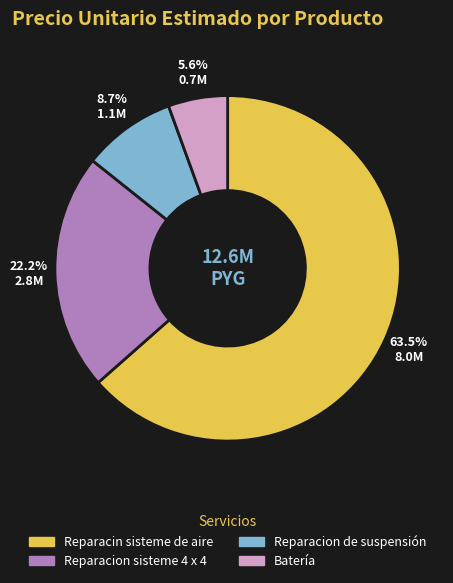

Which slice is the largest?

Reparacin sisteme de aire